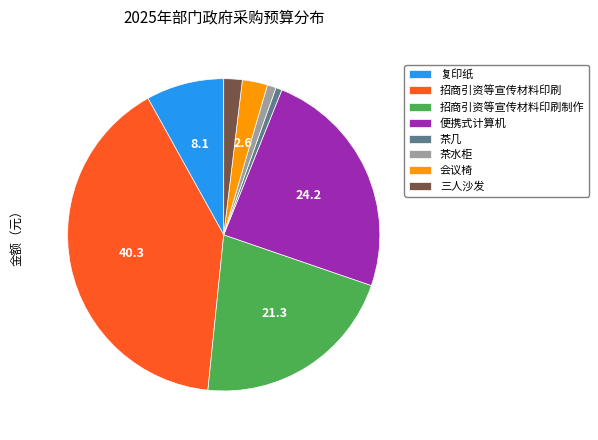

Does 便携式计算机 account for over 50% of the chart?

No